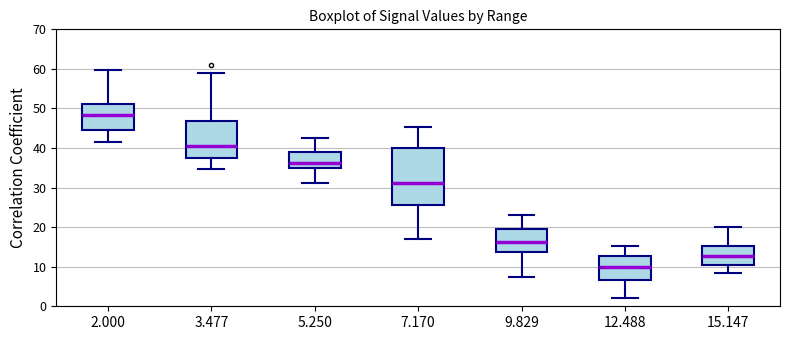

Reading left to right, read every box against the y-axis: the position of its median line, the range the box covers, and the ends of its whiskers. The values are not printed on the chart, so give them approximately, as read against the axis.

2.000: median 48, box 45 to 51, whiskers 41 to 60
3.477: median 41, box 38 to 47, whiskers 35 to 59
5.250: median 36, box 35 to 39, whiskers 31 to 43
7.170: median 31, box 25 to 40, whiskers 17 to 45
9.829: median 16, box 14 to 19, whiskers 8 to 23
12.488: median 10, box 7 to 13, whiskers 2 to 15
15.147: median 13, box 11 to 15, whiskers 8 to 20